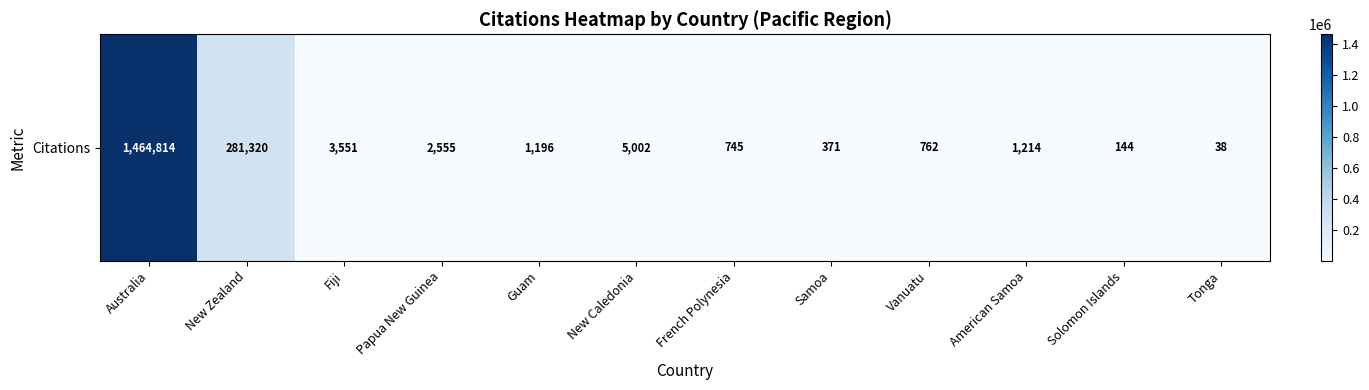

Where does the data first go above 1214?

Australia